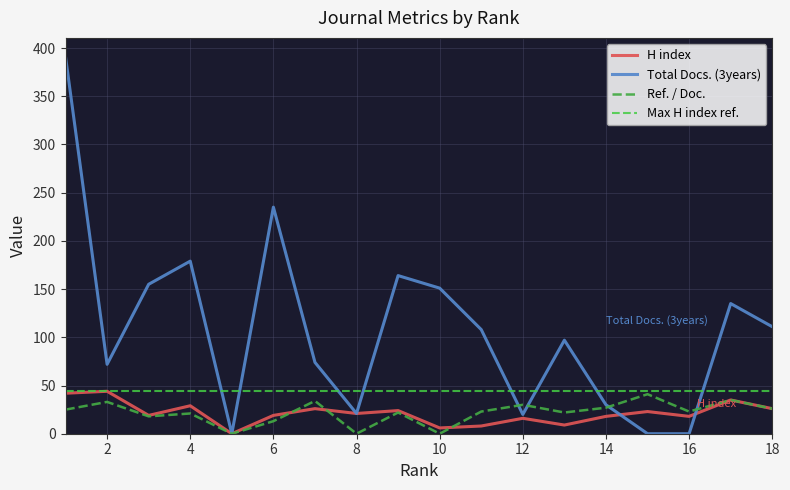

Reading right to left, what are all the values shown in this chart?

H index: 18=26	17=35	16=18	15=23	14=18	13=9	12=16	11=8	10=6	9=24	8=21	7=26	6=19	5=0	4=29	3=19	2=44	1=42
Total Docs. (3years): 18=111	17=135	16=0	15=0	14=30	13=97	12=20	11=108	10=151	9=164	8=21	7=74	6=235	5=0	4=179	3=155	2=72	1=391
Ref. / Doc.: 18=26	17=35	16=23	15=41	14=27	13=22	12=30	11=23	10=0	9=22	8=0	7=34	6=13	5=0	4=21	3=18	2=33	1=25